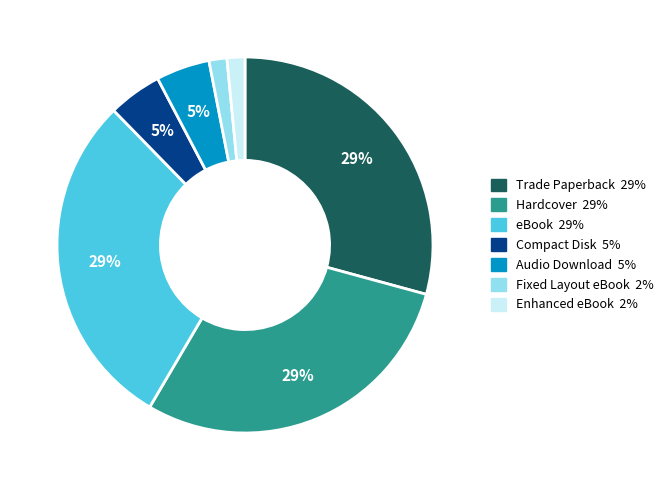

Is it true that Enhanced eBook is 2% of the pie?

True